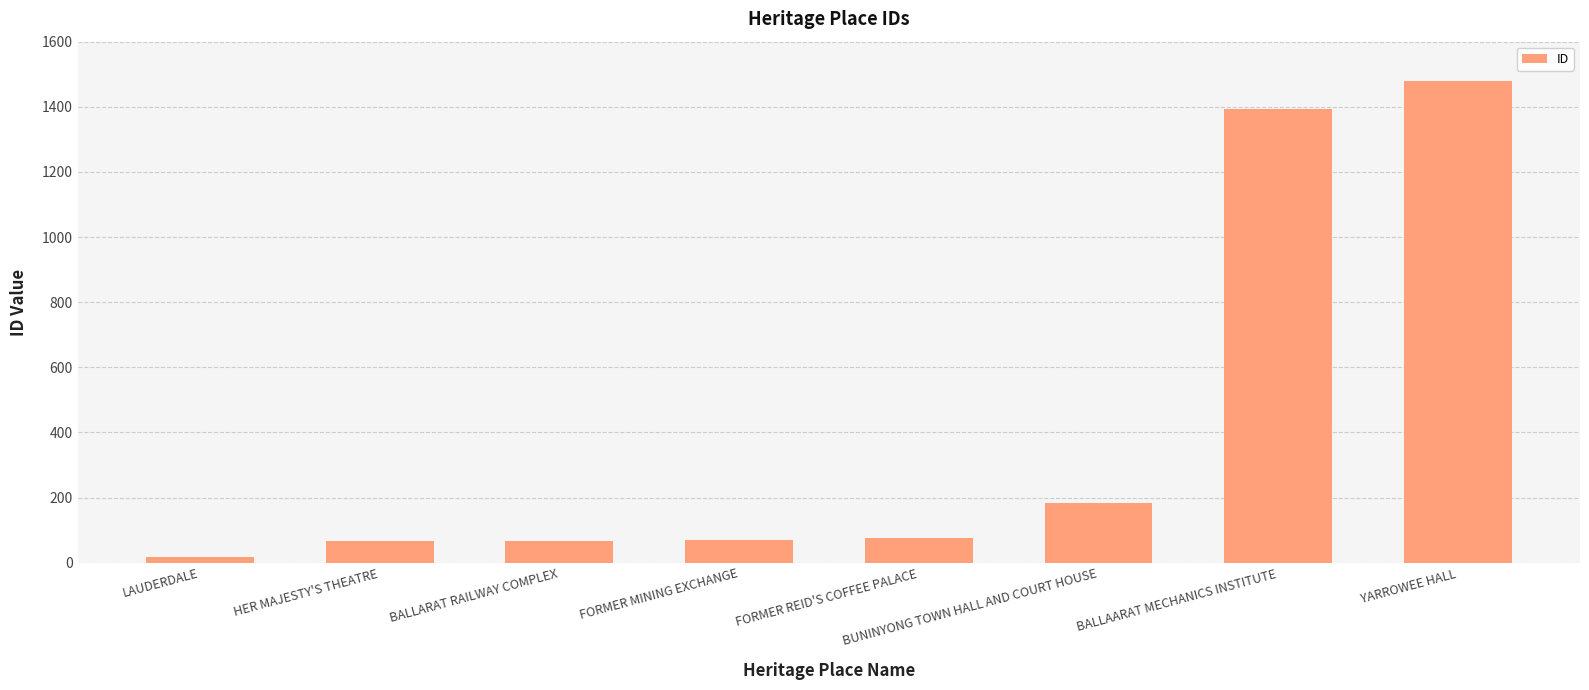

What is the difference between the values at BUNINYONG TOWN HALL AND COURT HOUSE and FORMER MINING EXCHANGE?

112